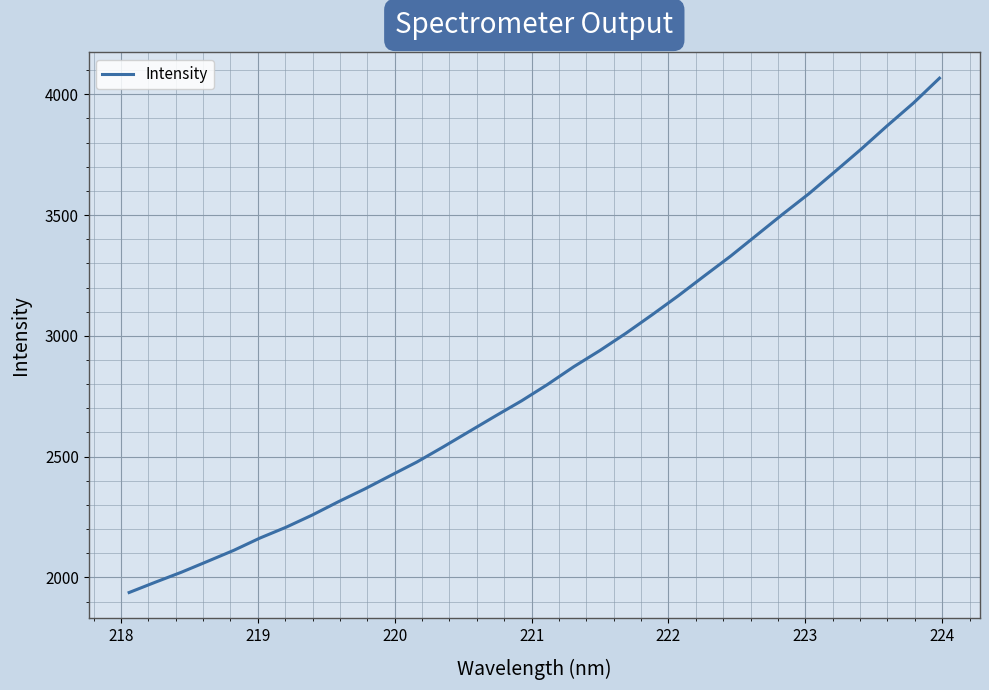

What is the maximum value shown in the chart?

4066.6